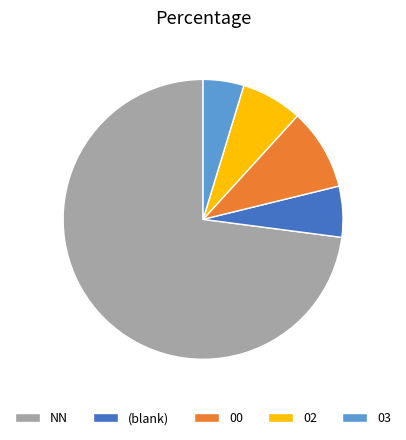

Is the sum of 03 and (blank) greater than half?

No